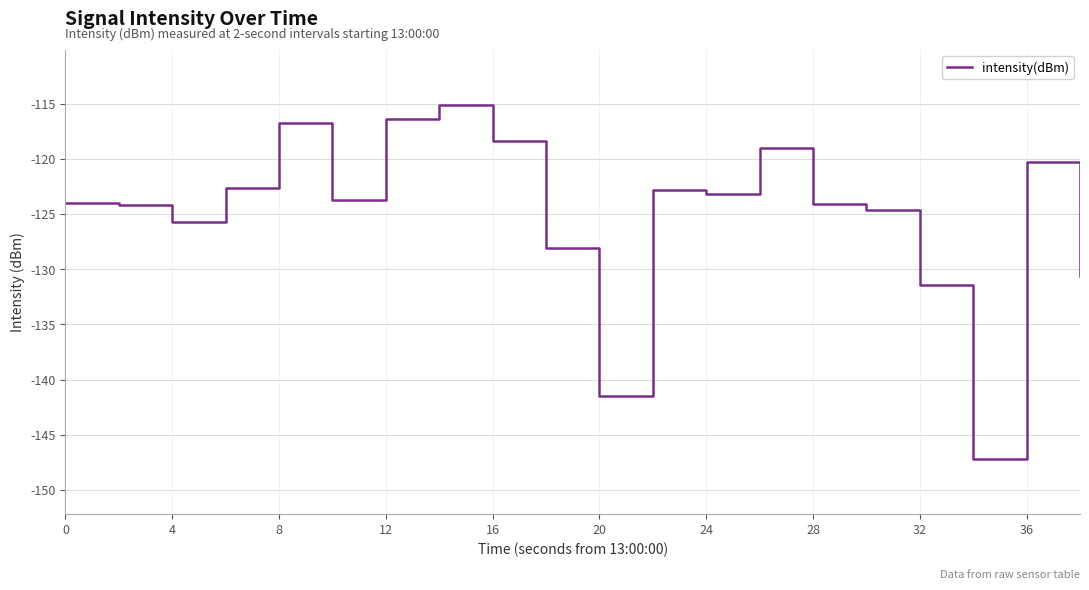

What is the minimum value shown in the chart?

-147.2